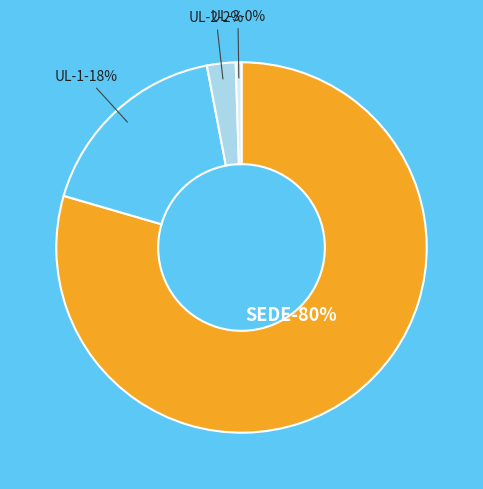

What is the ratio of the value at UL-3 to the value at UL-2?

0.2